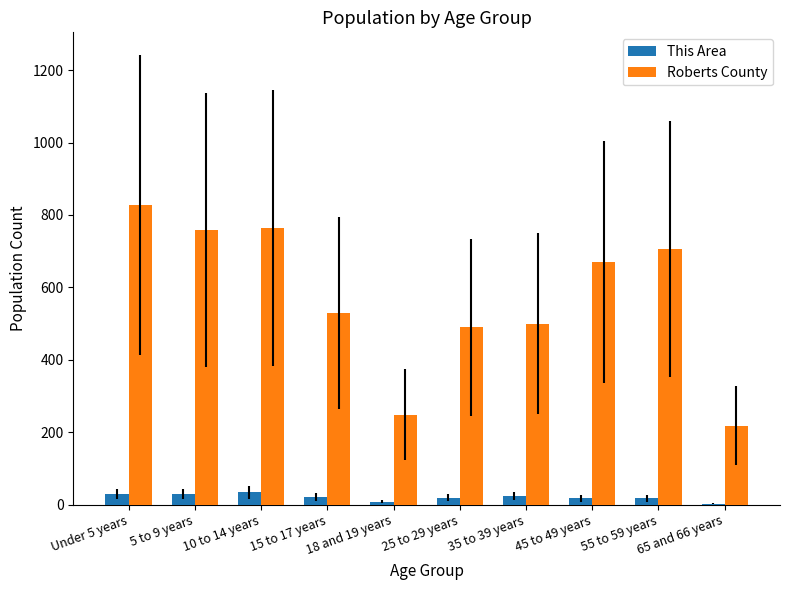

What are all the series names shown in the legend?

This Area, Roberts County